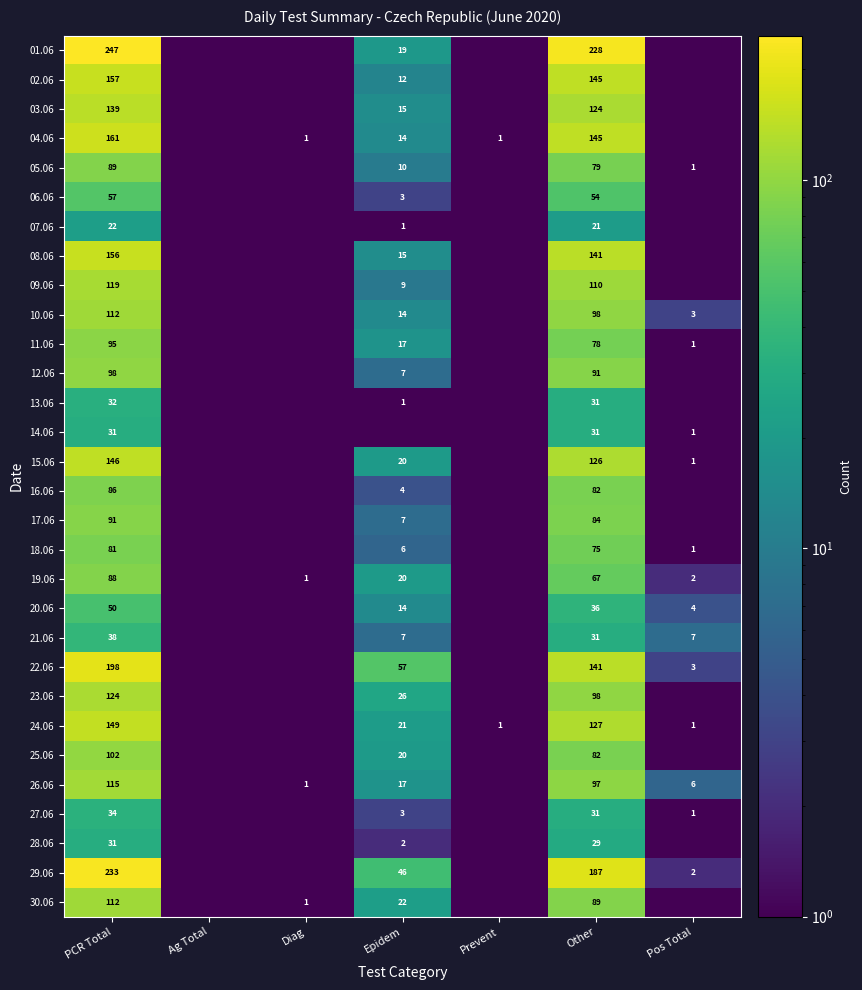

What is the greatest value displayed?

247.0